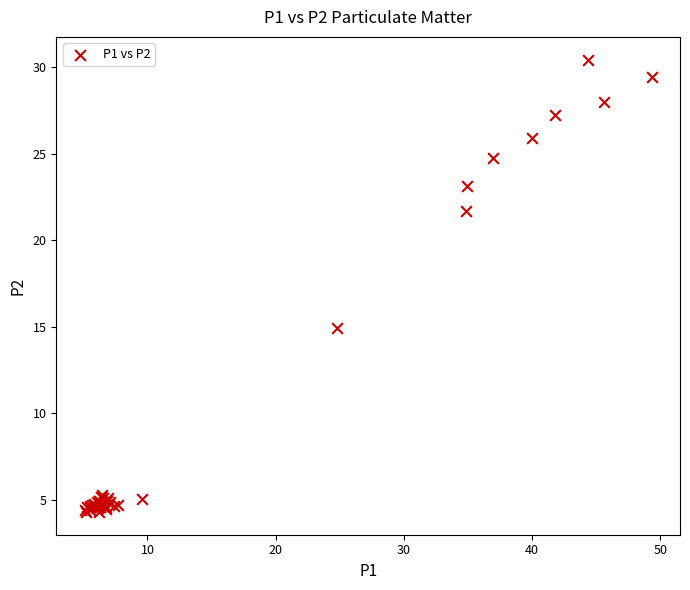

What Y value in the scatter plot is closest to 17?

14.9